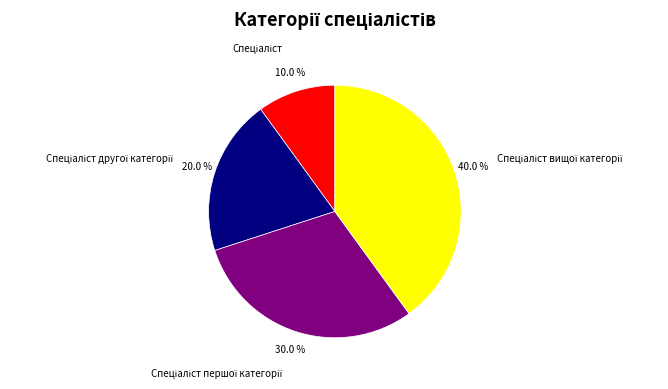

Does any single category account for the majority?

No